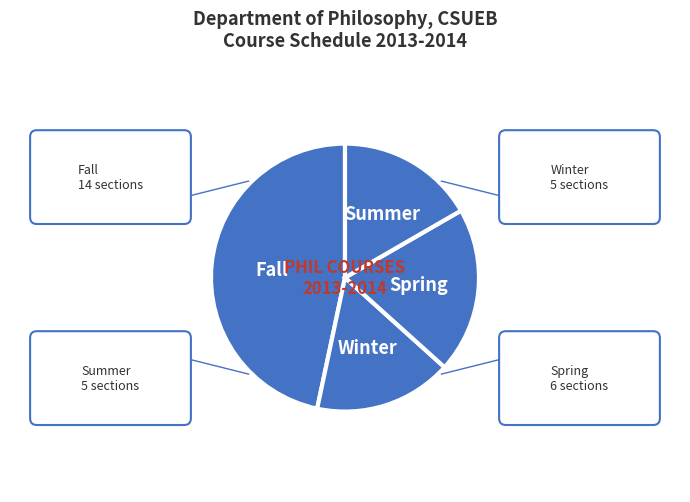

What is the largest slice in the pie chart?

Fall